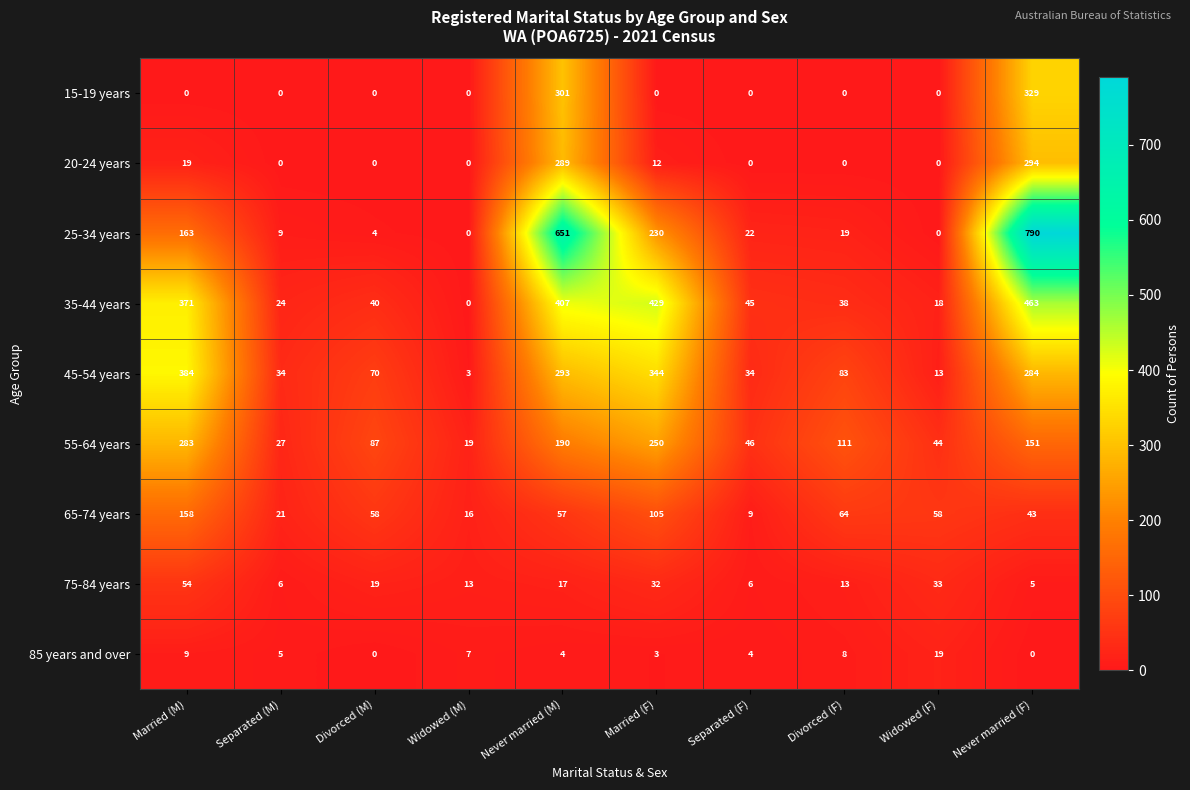

At Married (M), list the series in order from smallest to largest.

15-19 years, 85 years and over, 20-24 years, 75-84 years, 65-74 years, 25-34 years, 55-64 years, 35-44 years, 45-54 years